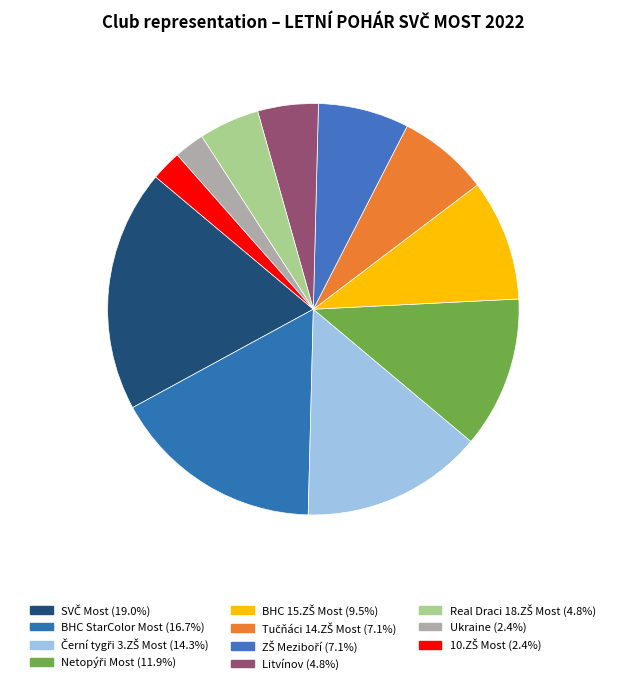

What is the smallest slice in the pie chart?

Ukraine